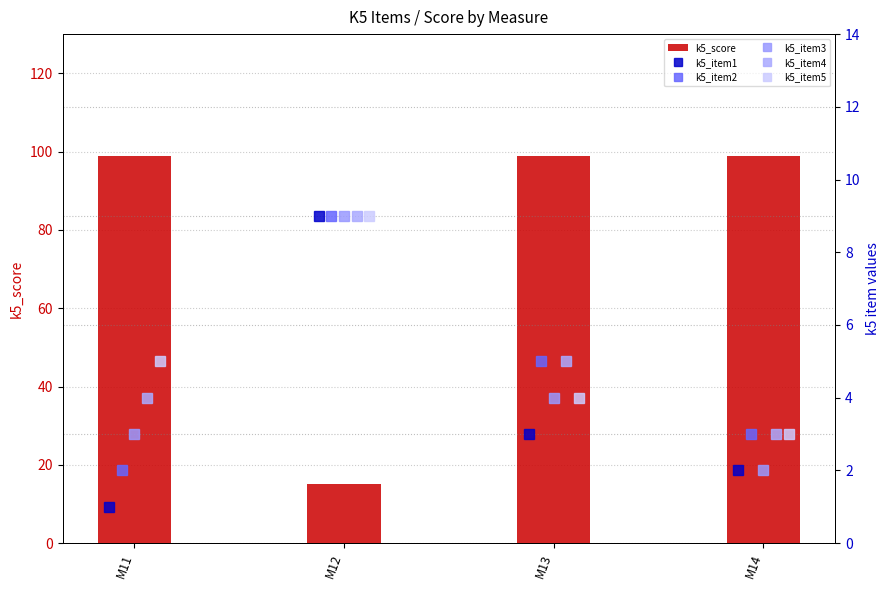

What is the sum of the k5_score values at M12 and M13?

114